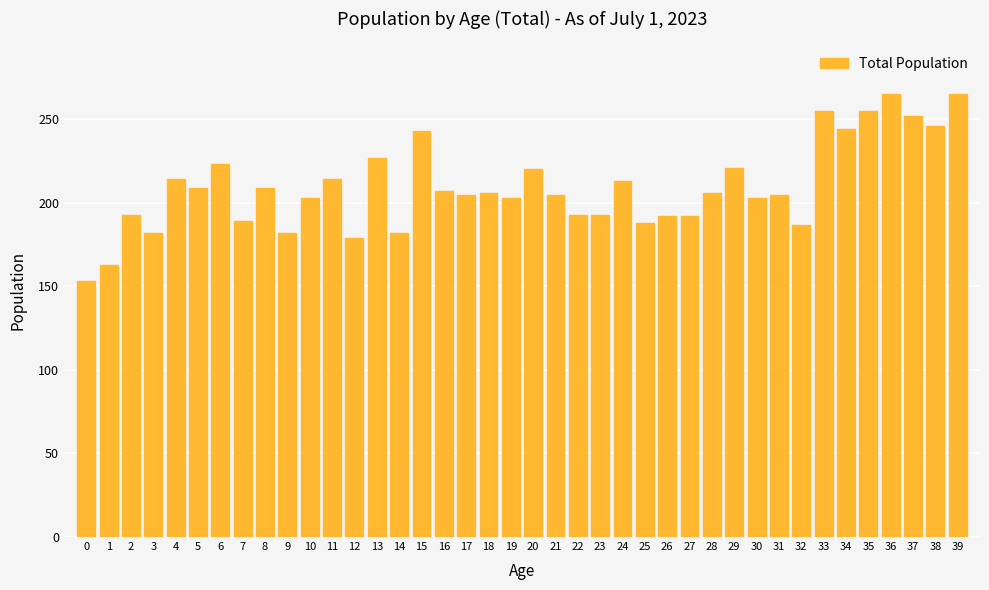

What value does the data have at 38, to the nearest 5?

245